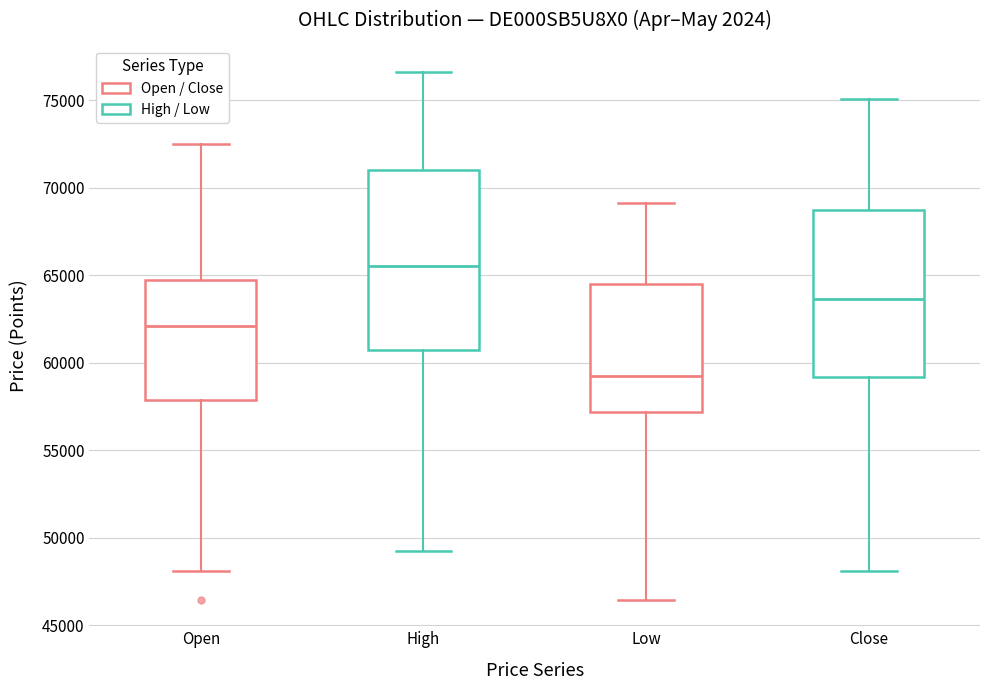

Which box's median line is the highest?

High